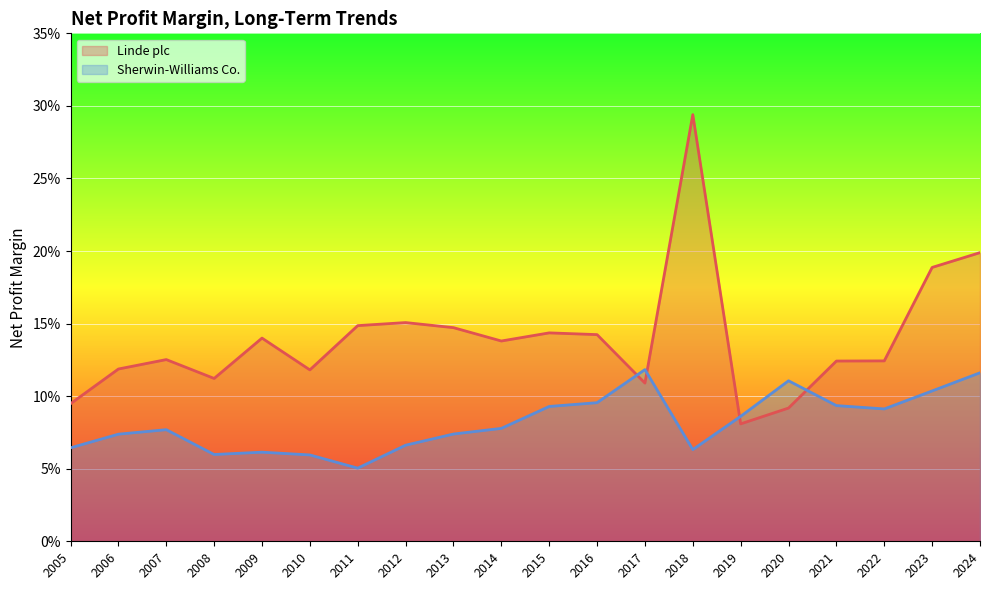

What is the total value across all series at 2010?

0.2